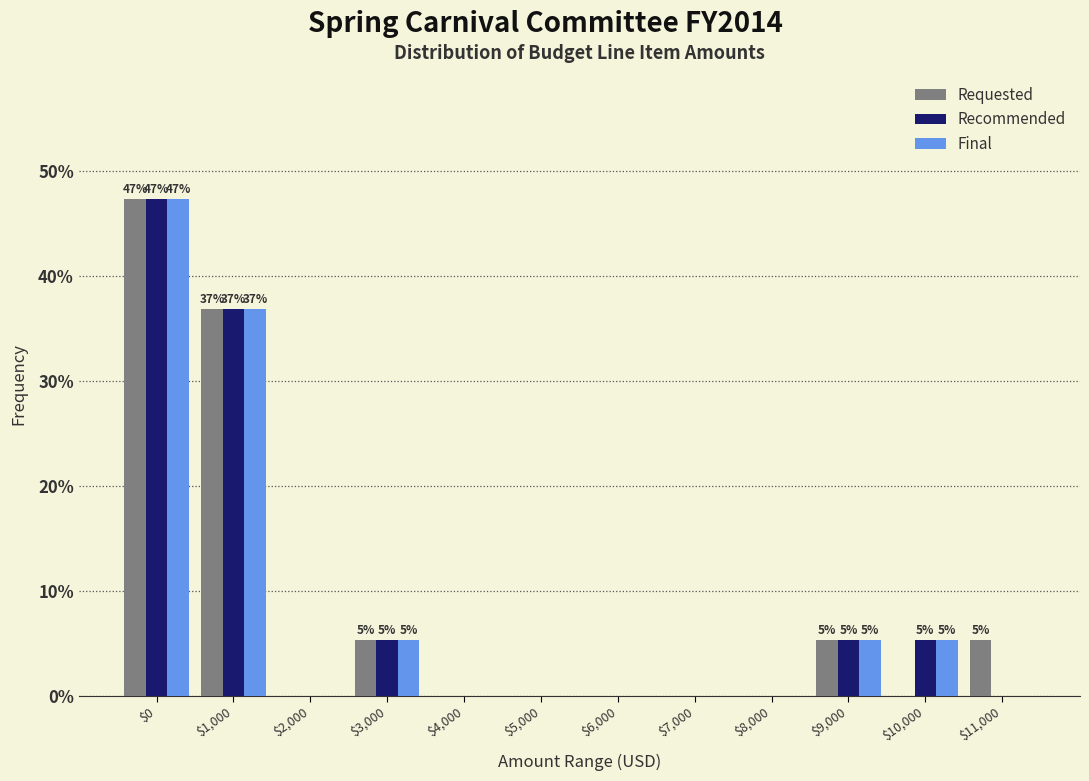

What is the sum of all Recommended values?

100.0